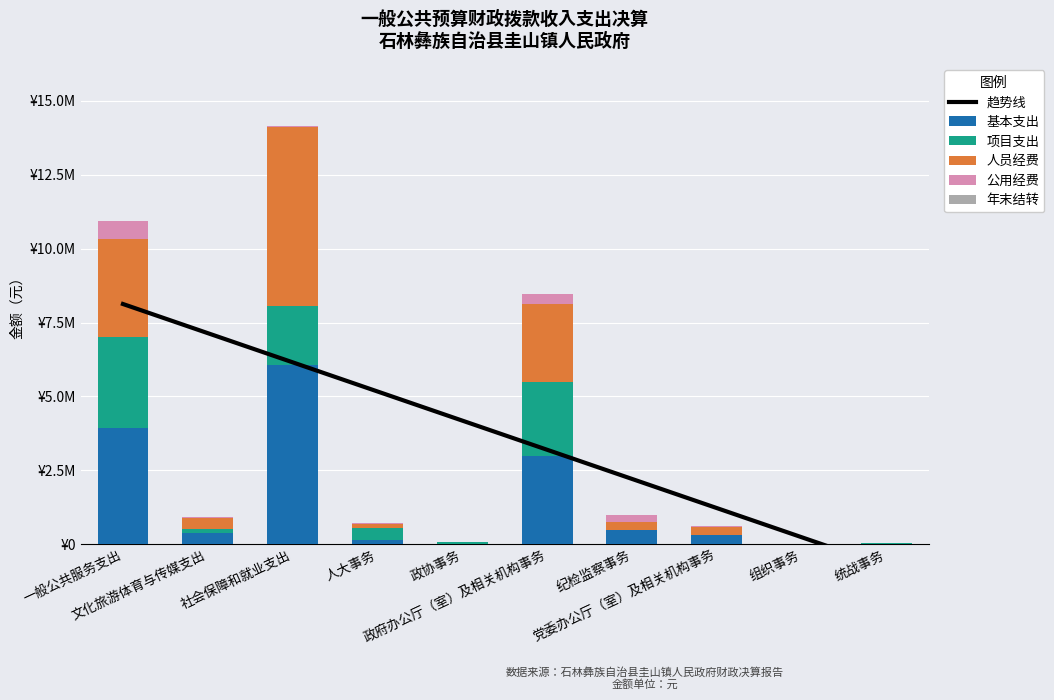

The value of 人员经费 at 政协事务 is 0.0. True or false?

True